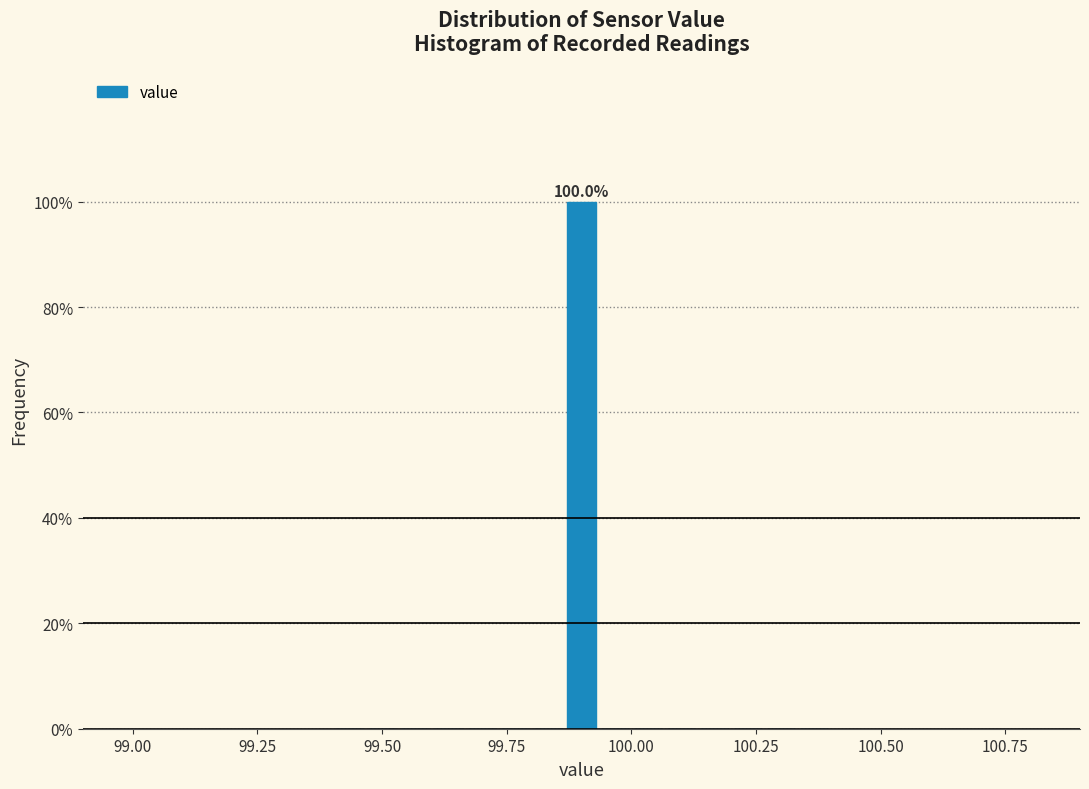

Around what value on the x-axis is the tallest bar? Give the approximate position of its centre, as read against the axis.

99.90